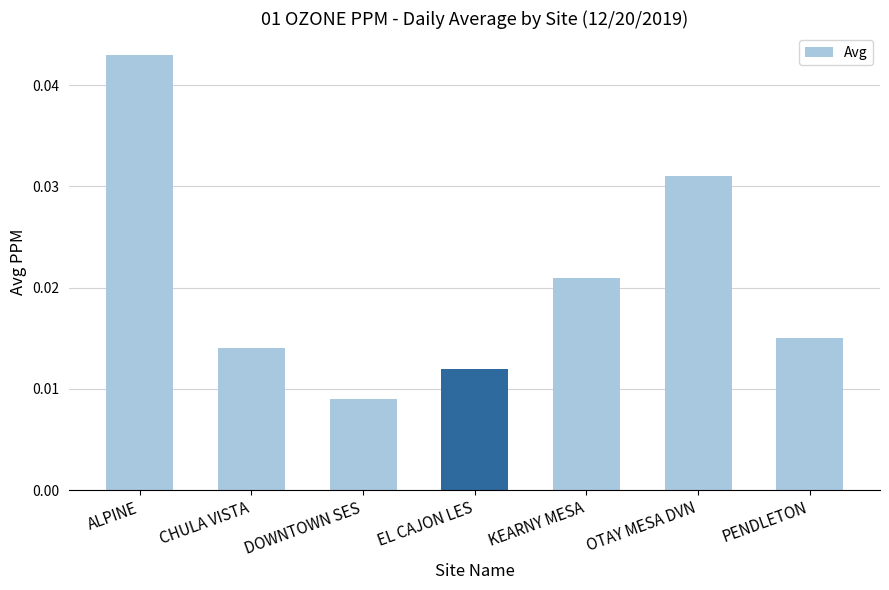

Which category has the lowest value across all series?

DOWNTOWN SES